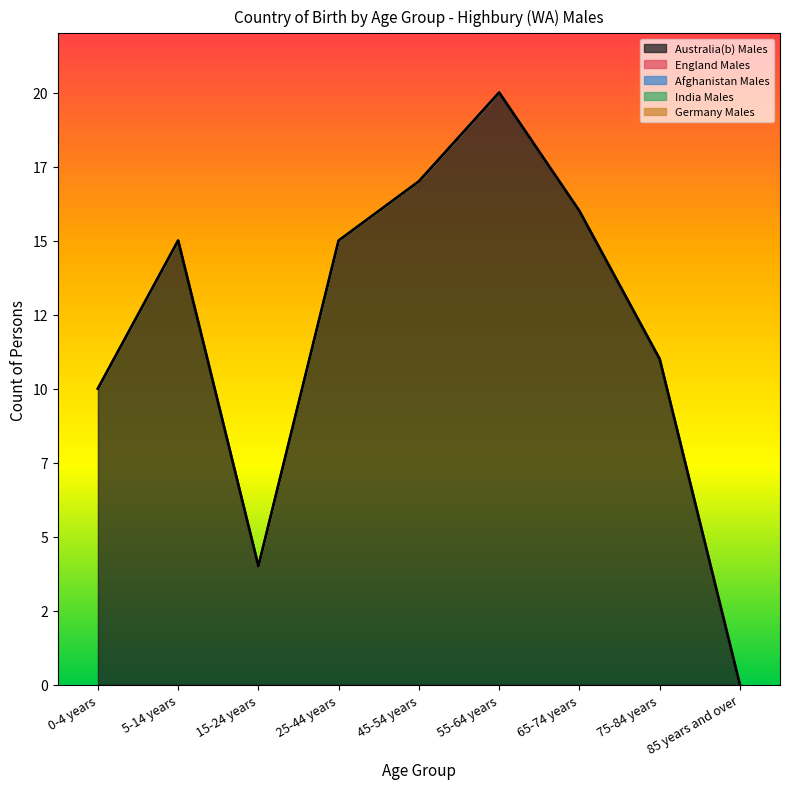

Does the chart have visible grid lines?

No